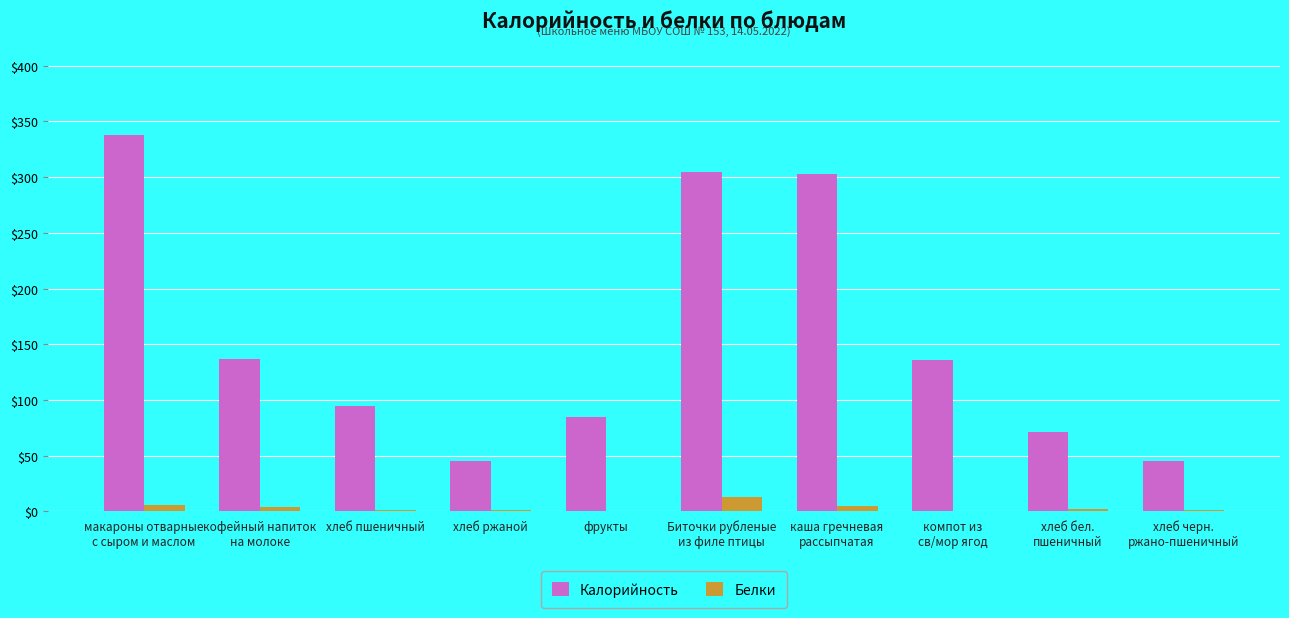

What is the maximum value for Белки?

12.6